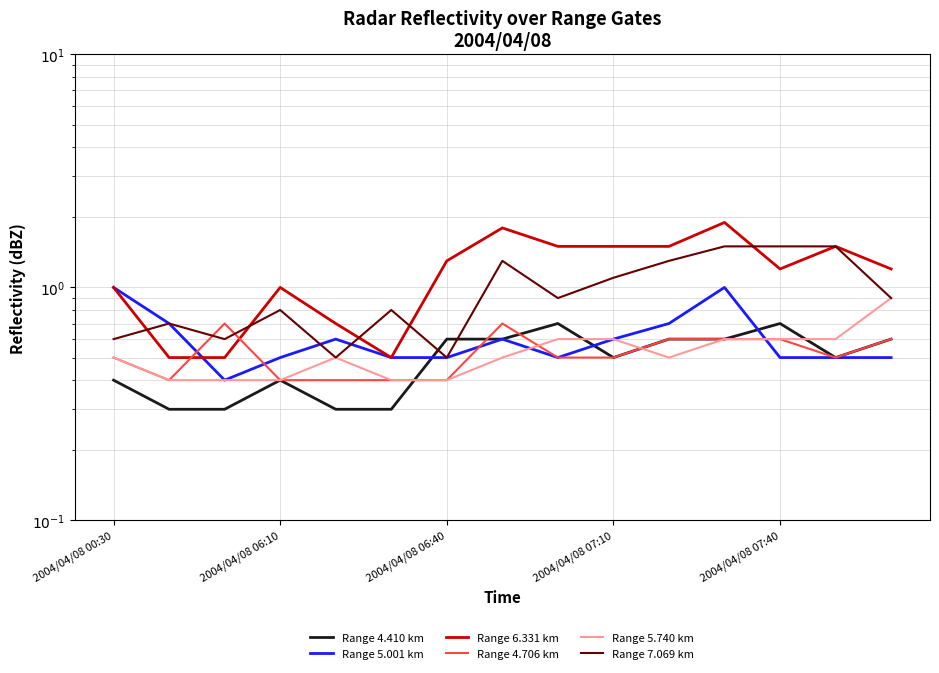

Which series has the widest spread of values?

Range 6.331 km